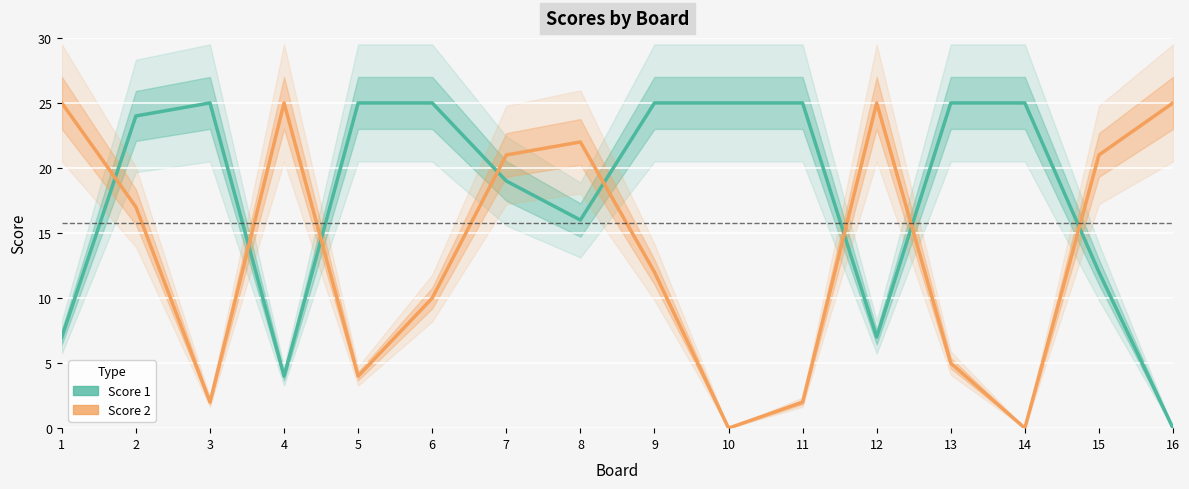

Where do Score 2 and Score 1 first cross each other?

1 and 2